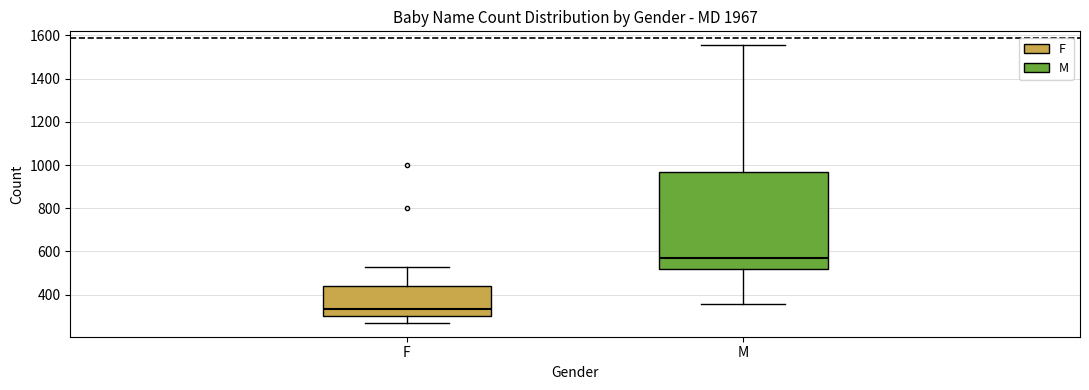

Comparing the boxes themselves (not the whiskers), which one is the tallest?

M